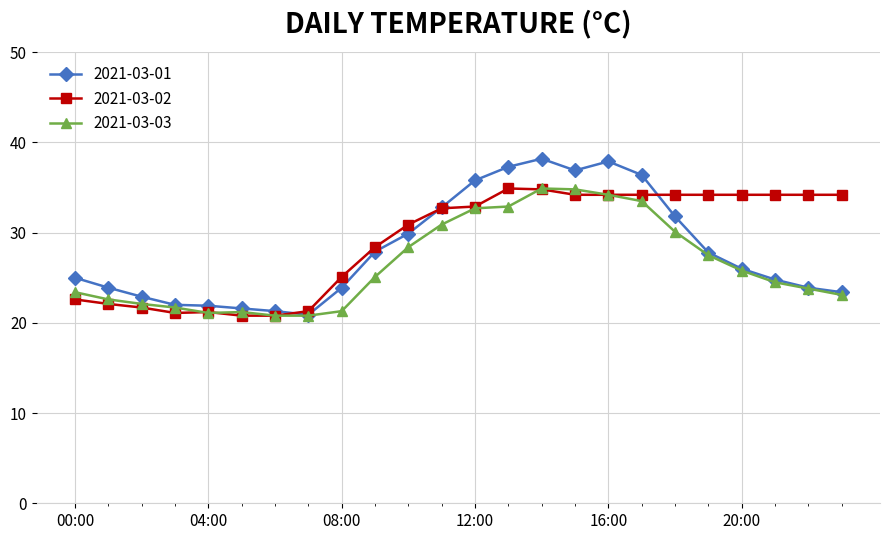

Which series has the widest spread of values?

2021-03-01